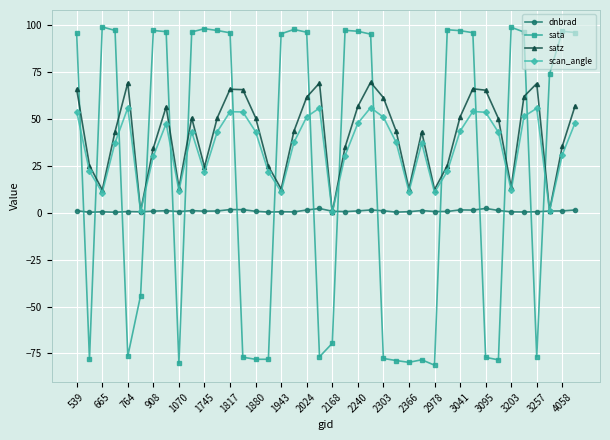

In satz, how many points are lower than both neighbors (excluding endpoints)?

10